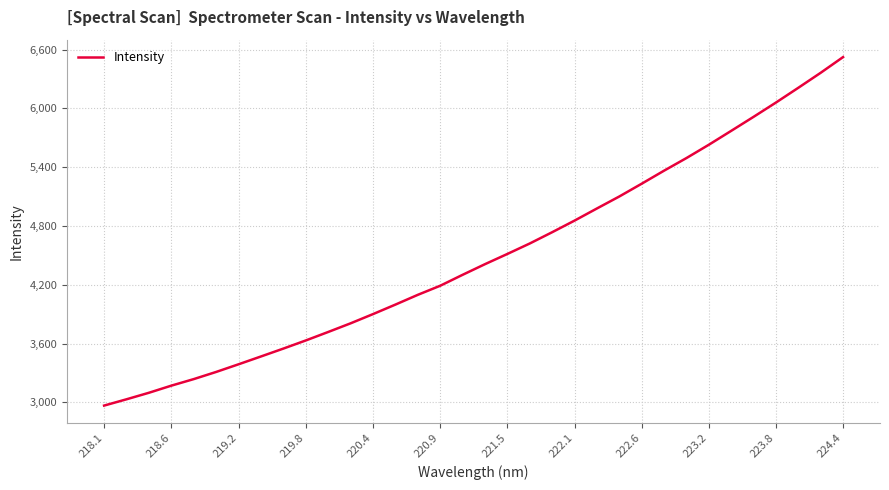

What is the greatest value displayed?

6524.0